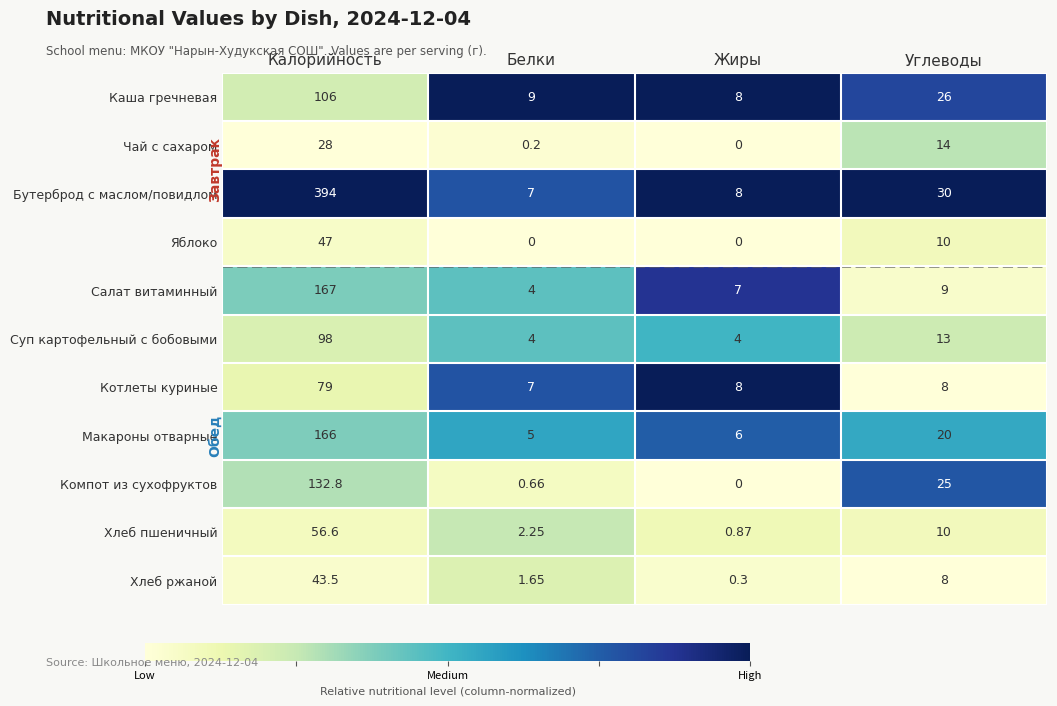

Where does the Компот из сухофруктов series first go above 25?

Калорийность